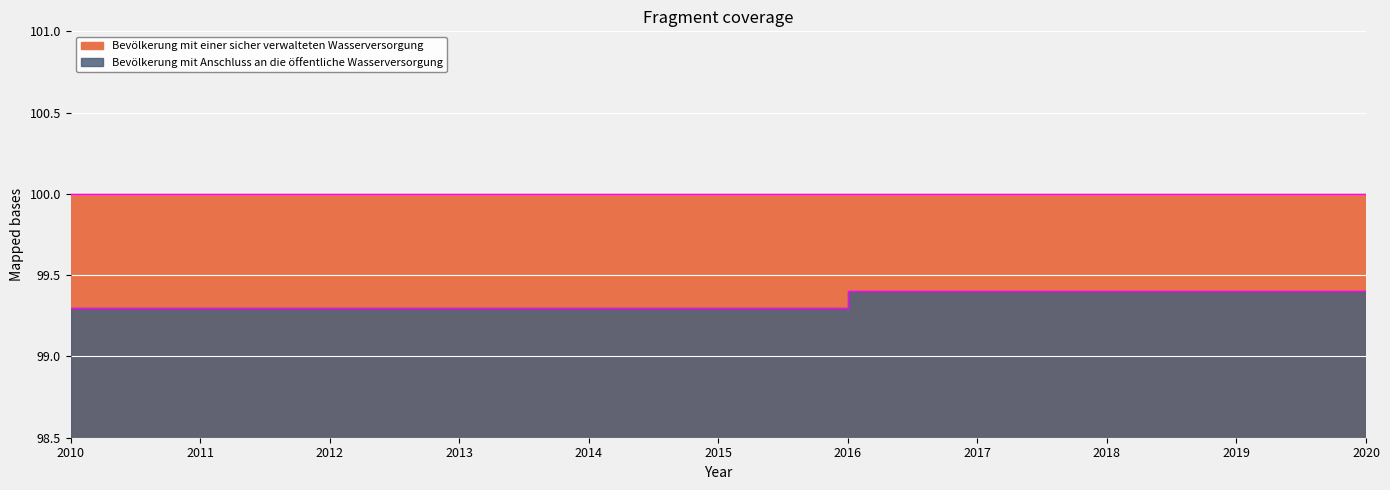

Where is the data nearest to the value 99?

2010